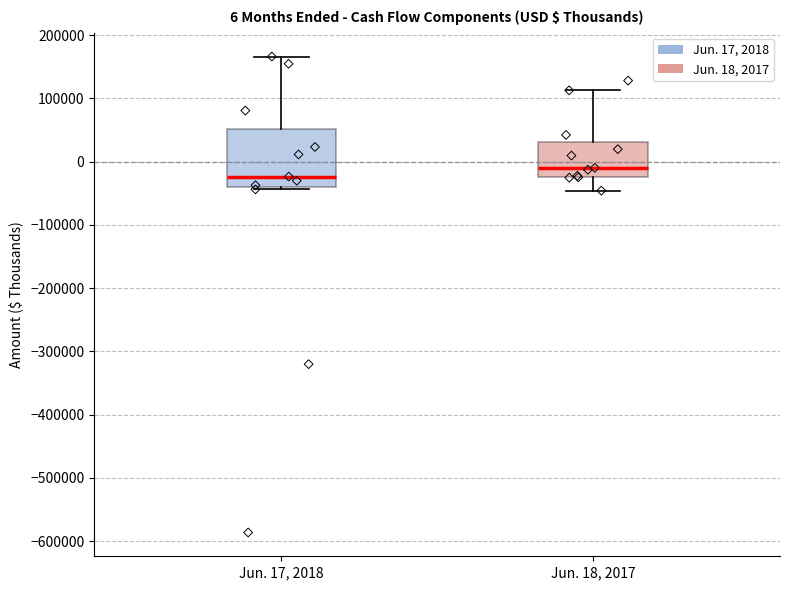

Which box has the lowest median line?

Jun. 17, 2018